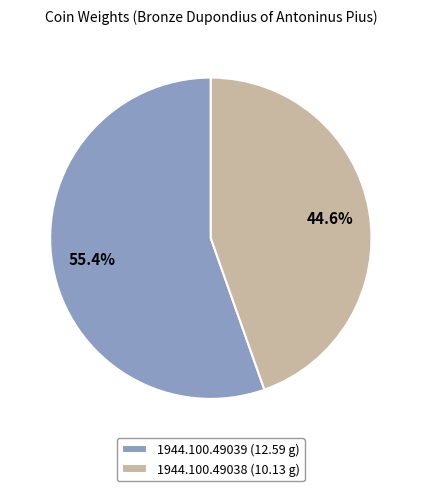

Which slice represents more than half of the pie?

1944.100.49039